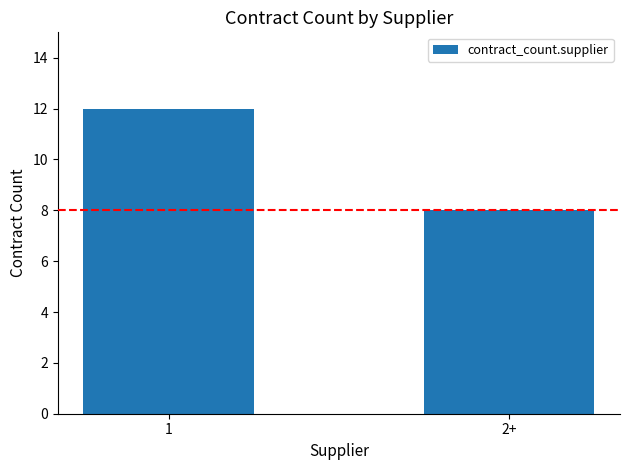

What is the sum of the values at 1 and 2+?

20